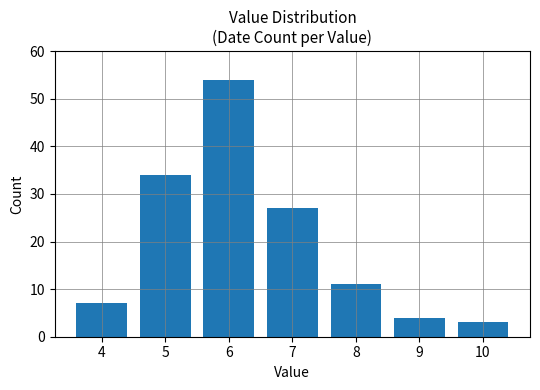

What is the difference between the maximum and minimum values?

51